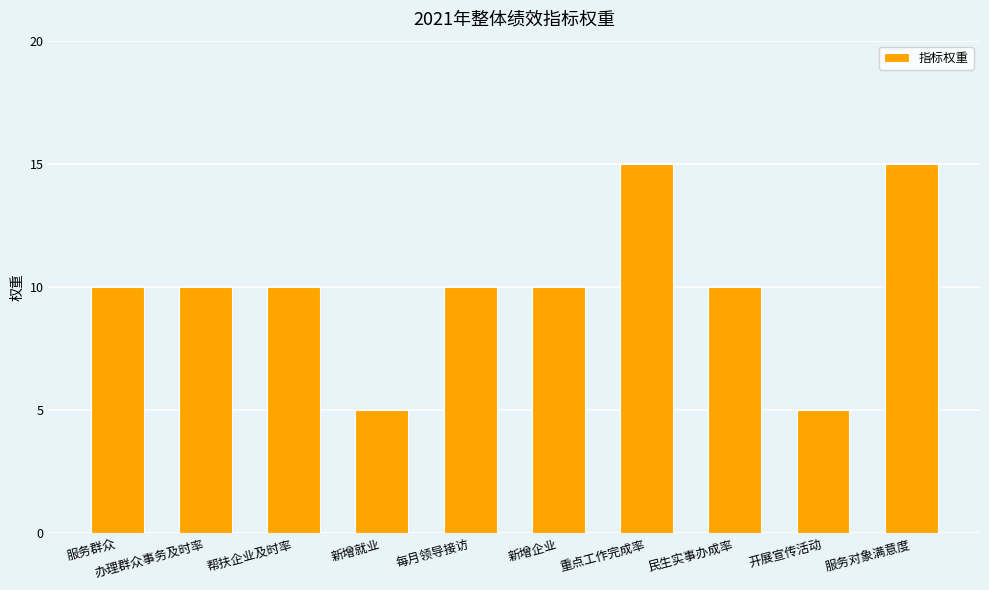

True or false: the data shows 15 at 服务对象满意度.

True